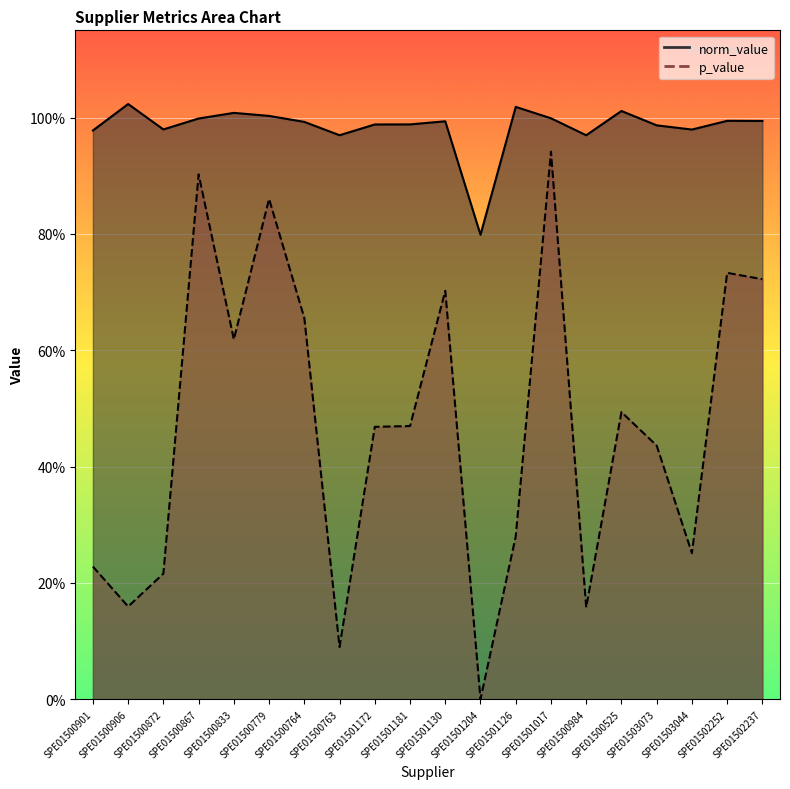

Reading left to right, transcribe all the data shown in this chart.

norm_value: SPE01500901=1.0	SPE01500906=1.0	SPE01500872=1.0	SPE01500867=1.0	SPE01500833=1.0	SPE01500779=1.0	SPE01500764=1.0	SPE01500763=1.0	SPE01501172=1.0	SPE01501181=1.0	SPE01501130=1.0	SPE01501204=0.8	SPE01501126=1.0	SPE01501017=1.0	SPE01500984=1.0	SPE01500525=1.0	SPE01503073=1.0	SPE01503044=1.0	SPE01502252=1.0	SPE01502237=1.0
p_value: SPE01500901=0.2	SPE01500906=0.2	SPE01500872=0.2	SPE01500867=0.9	SPE01500833=0.6	SPE01500779=0.9	SPE01500764=0.7	SPE01500763=0.1	SPE01501172=0.5	SPE01501181=0.5	SPE01501130=0.7	SPE01501204=0.0	SPE01501126=0.3	SPE01501017=0.9	SPE01500984=0.2	SPE01500525=0.5	SPE01503073=0.4	SPE01503044=0.3	SPE01502252=0.7	SPE01502237=0.7